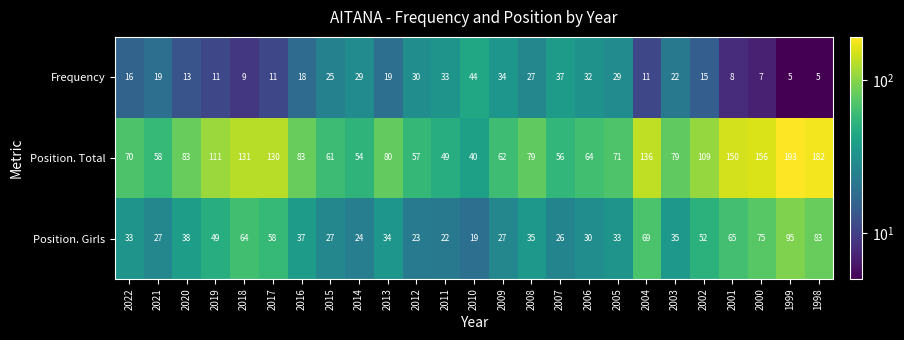

True or false: Position. Total has a value of 71 at 2005.

True